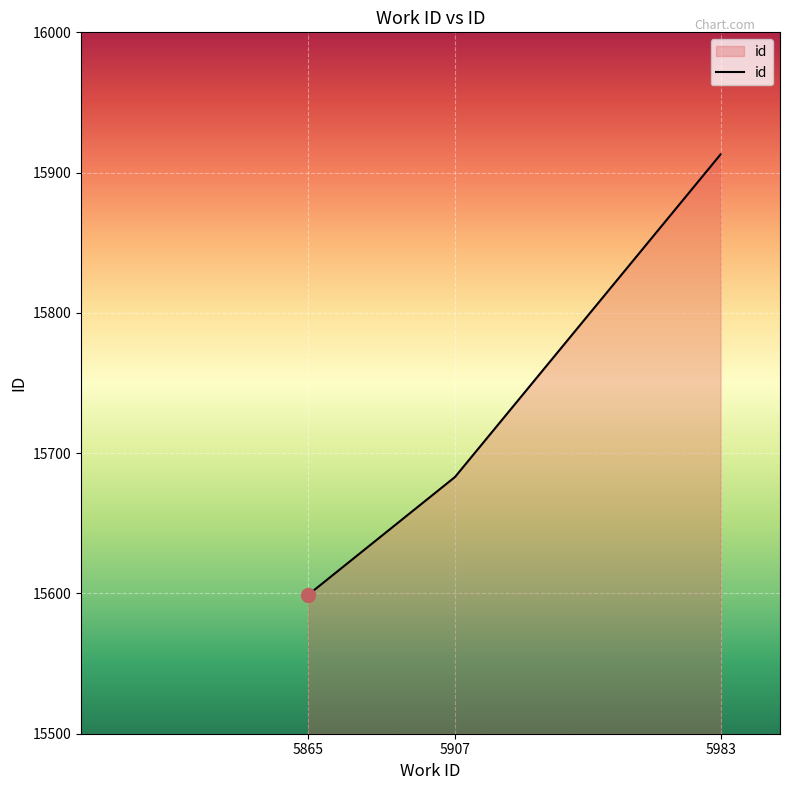

Where is the data nearest to the value 15756?

5907